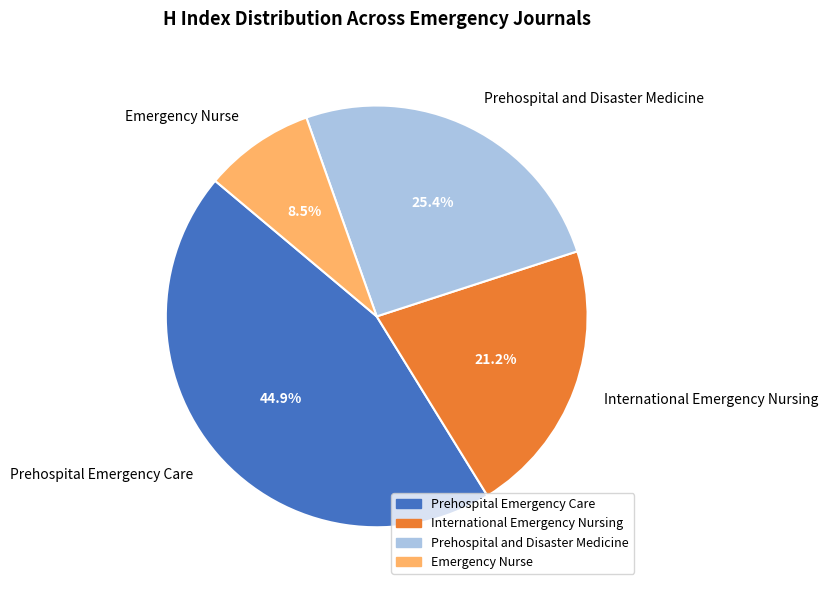

To the nearest percent, what is the difference between the International Emergency Nursing and Emergency Nurse slice percentages?

13%